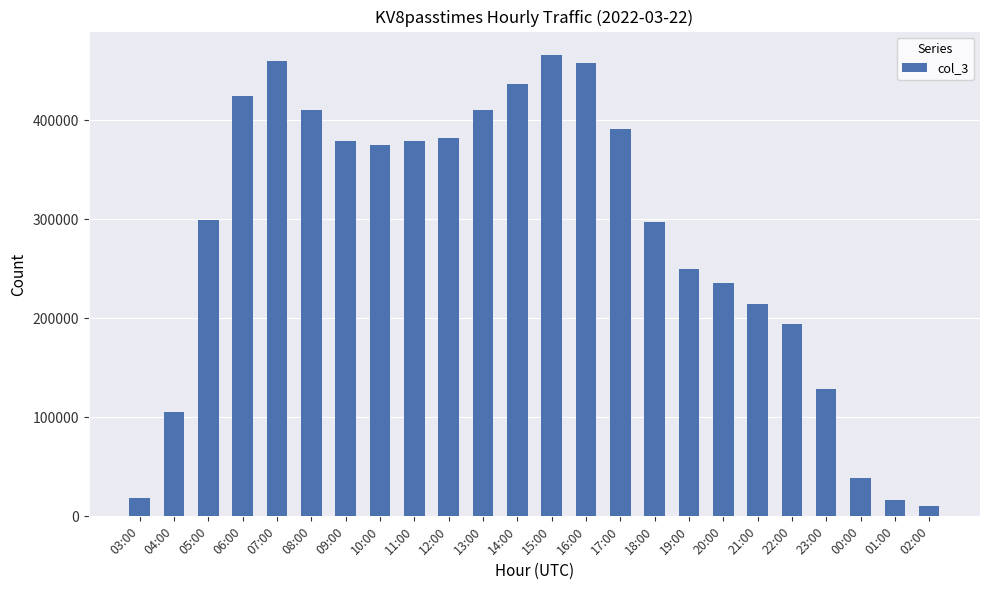

Which has a higher value, 10:00 or 20:00?

10:00